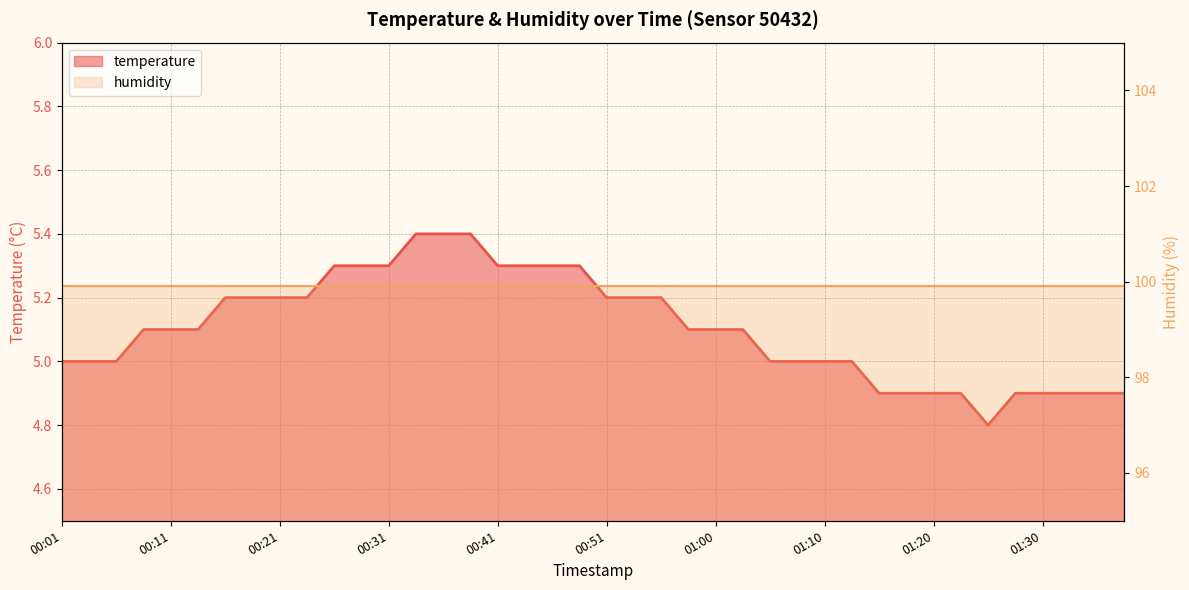

What is the smallest value displayed?

4.8